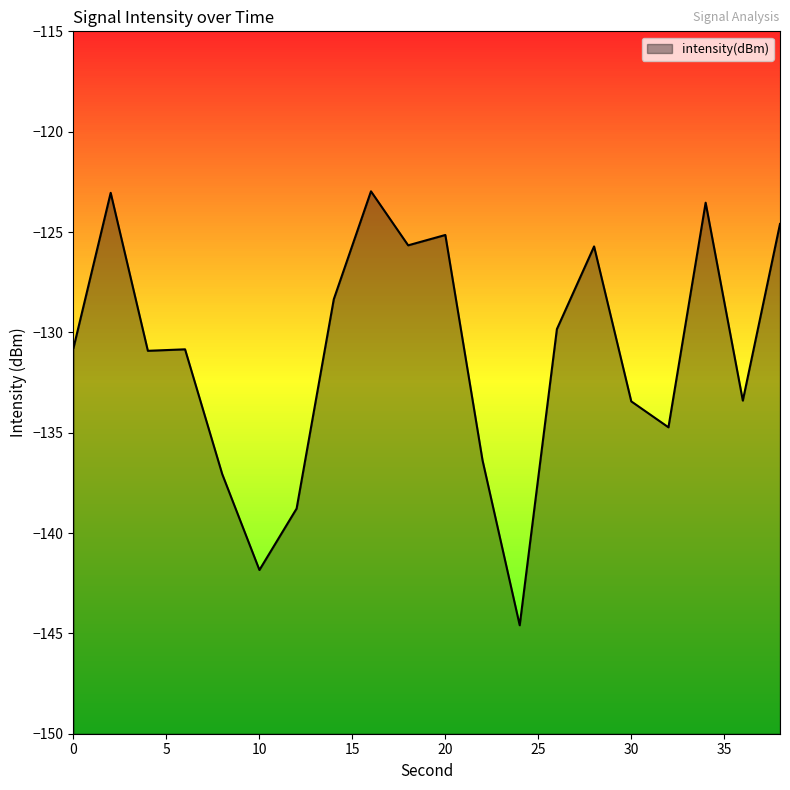

Between 28 and 22, which is larger?

28